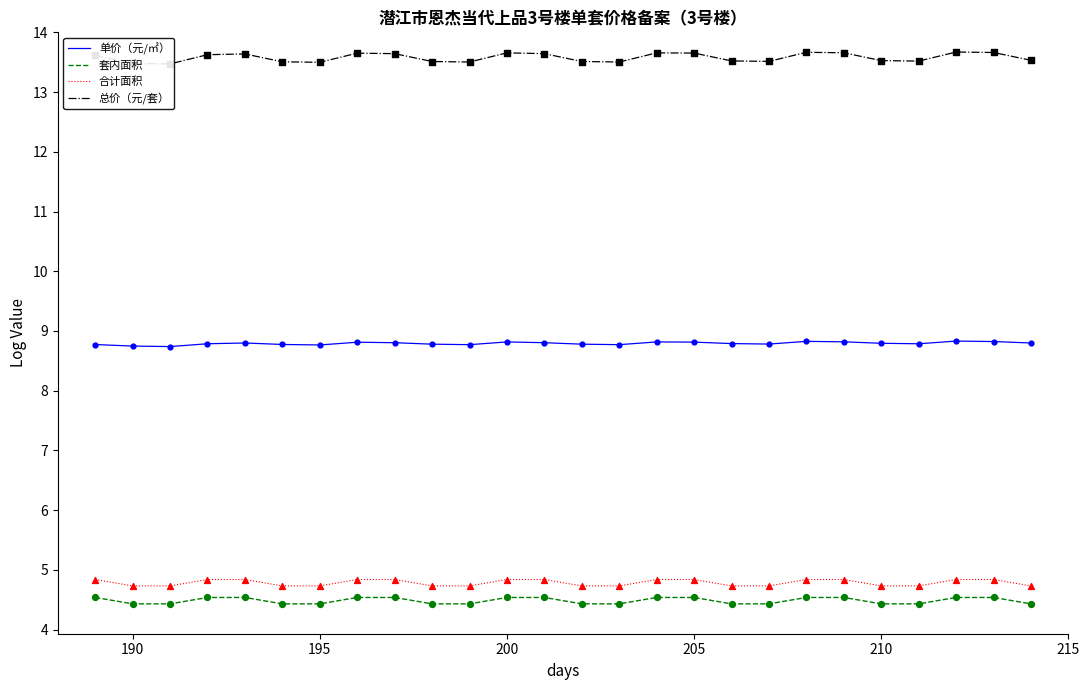

What are all the series names shown in the legend?

单价（元/㎡）, 套内面积, 合计面积, 总价（元/套）